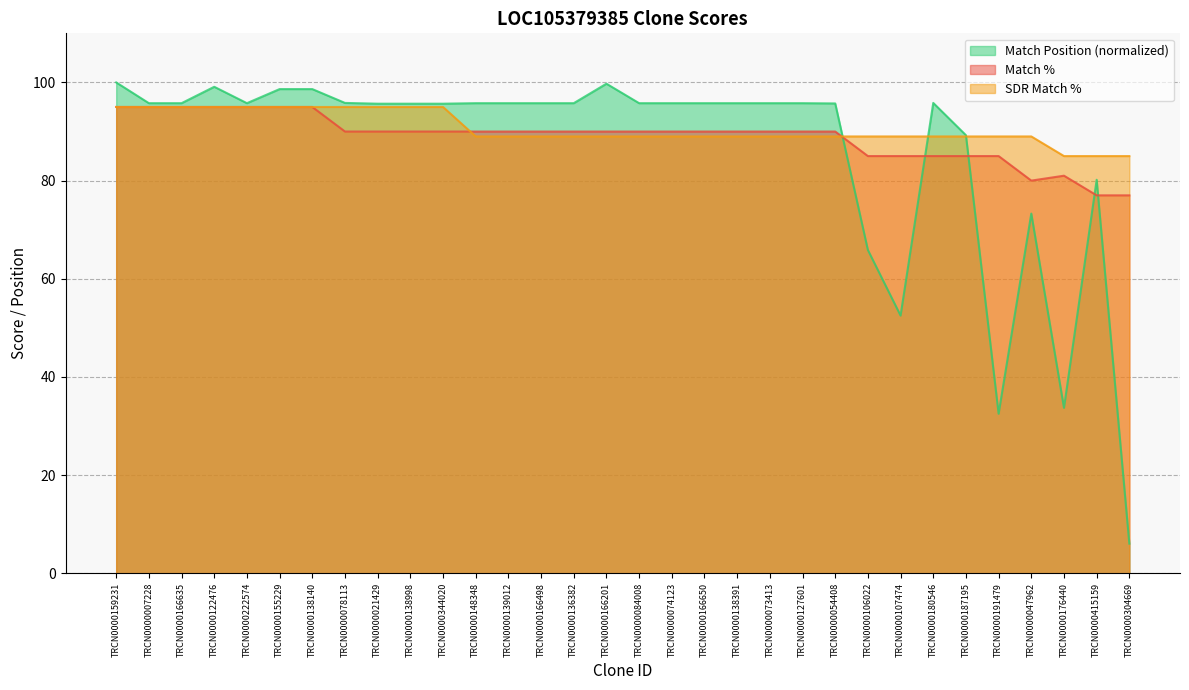

After their last crossing, which series has the higher values: SDR Match % or Match Position?

SDR Match %